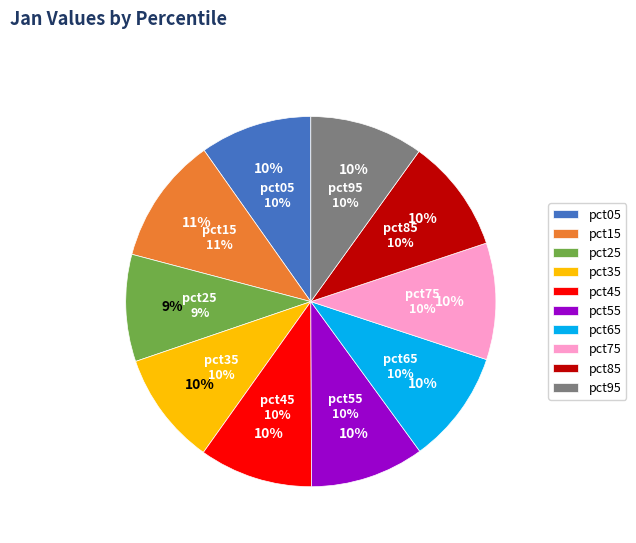

To the nearest percent, what portion does pct35 represent?

10%